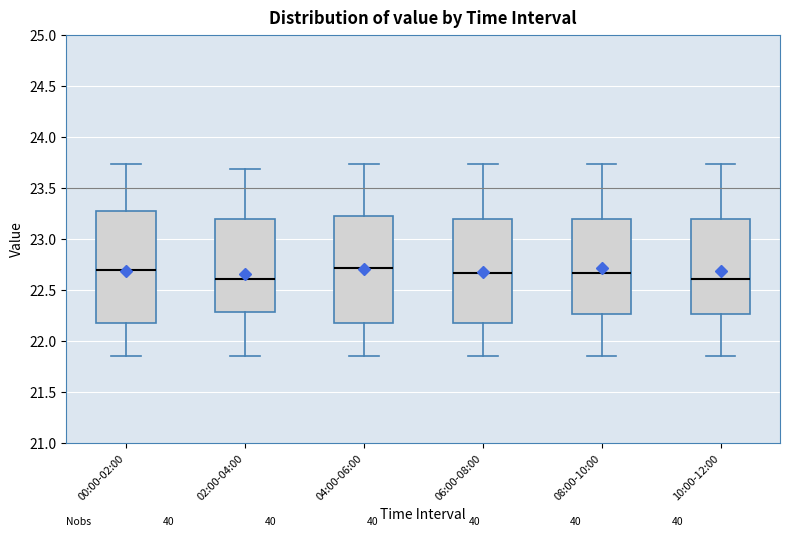

Reading left to right, transcribe this box plot: for each box, give where its median line is, the range the box spans, and where its two whiskers end, as read against the y-axis. The values are not printed on the chart, so give them approximately, as read against the axis.

00:00-02:00: median 22.70, box 22.20 to 23.25, whiskers 21.85 to 23.75
02:00-04:00: median 22.60, box 22.30 to 23.20, whiskers 21.85 to 23.70
04:00-06:00: median 22.70, box 22.20 to 23.25, whiskers 21.85 to 23.75
06:00-08:00: median 22.65, box 22.20 to 23.20, whiskers 21.85 to 23.75
08:00-10:00: median 22.65, box 22.25 to 23.20, whiskers 21.85 to 23.75
10:00-12:00: median 22.60, box 22.25 to 23.20, whiskers 21.85 to 23.75